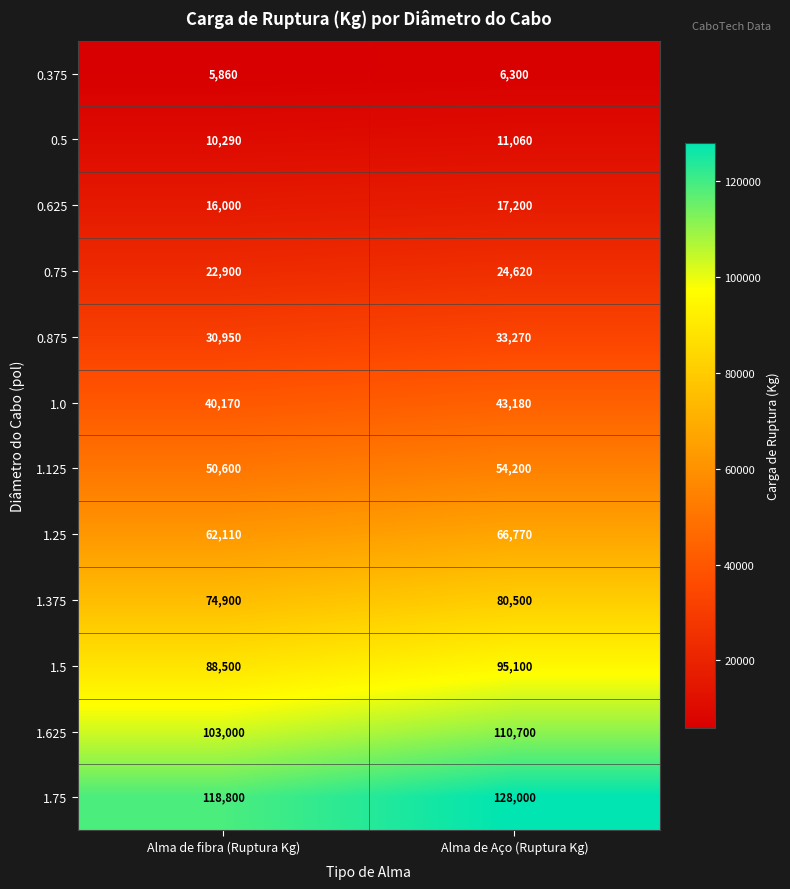

True or false: 0.875 has a value of 49451 at Alma de fibra (Ruptura Kg).

False